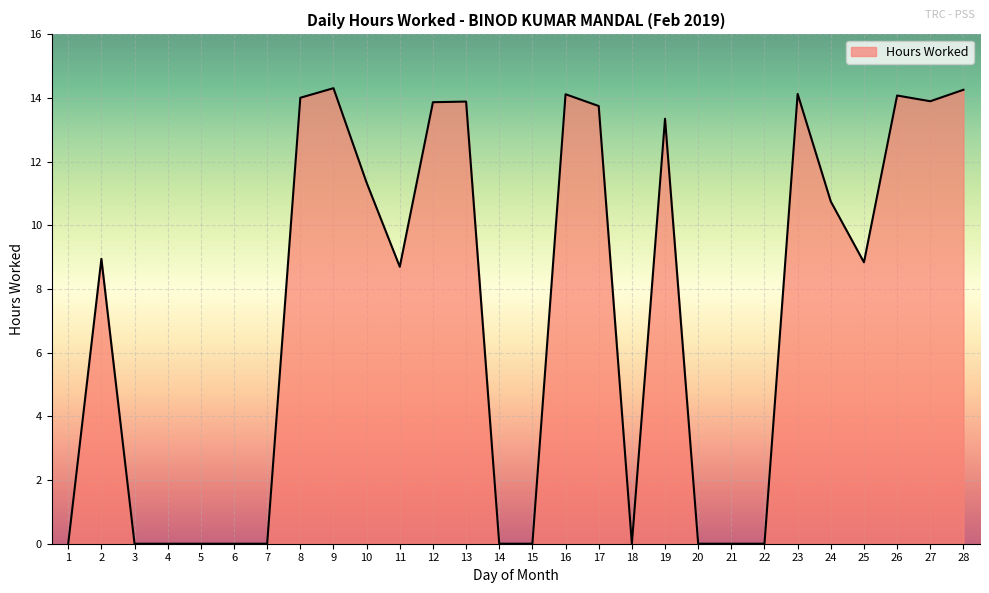

At which label does the data first exceed 8?

2